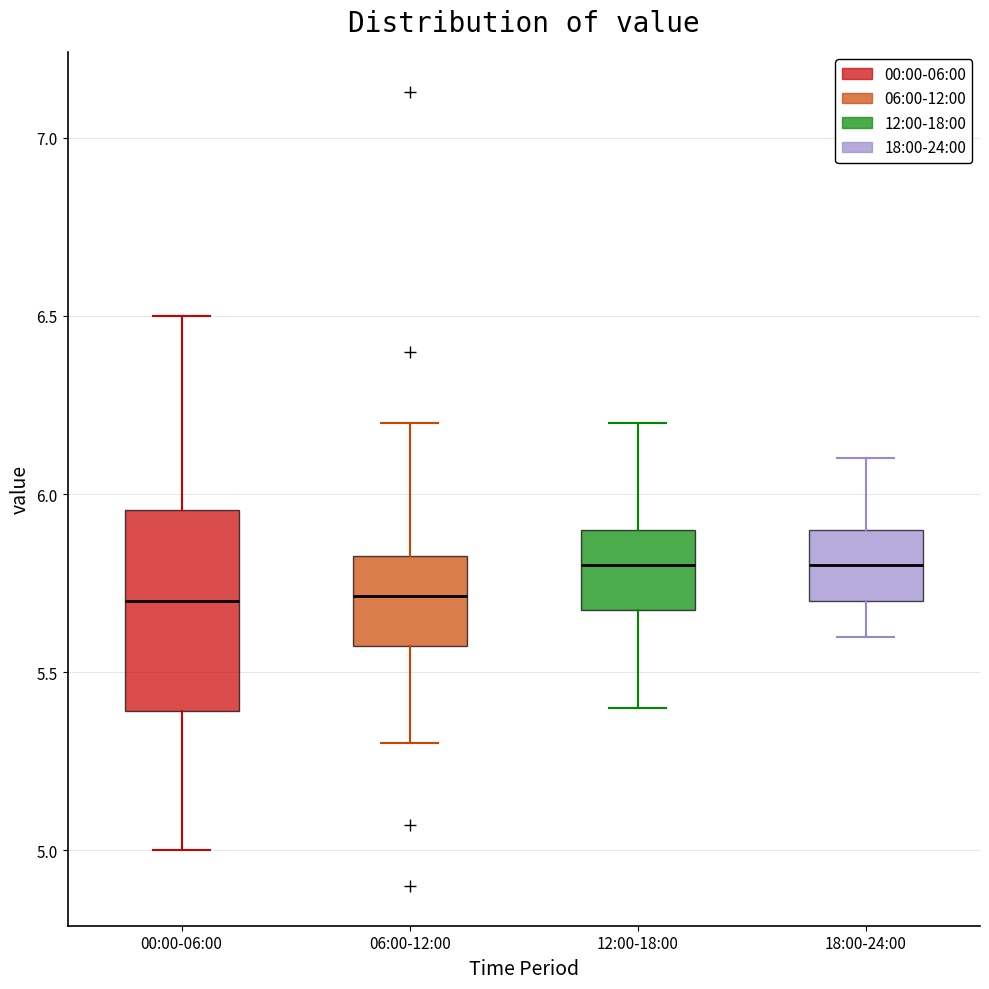

Where is the lower edge of the box for 18:00-24:00 on the y-axis? The values are not printed on the chart, so give them approximately, as read against the axis.

5.70